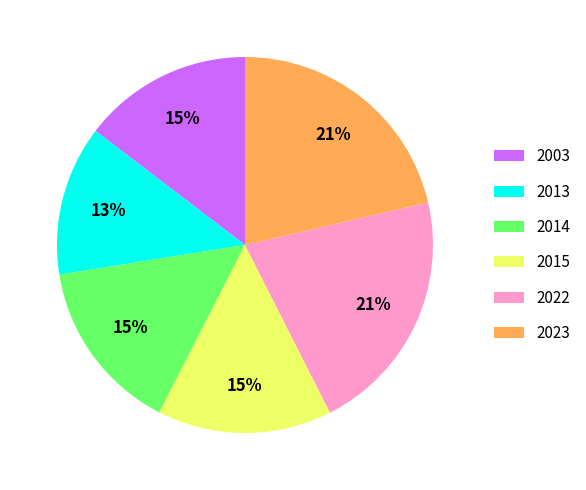

Is the sum of 2023 and 2022 greater than half?

No